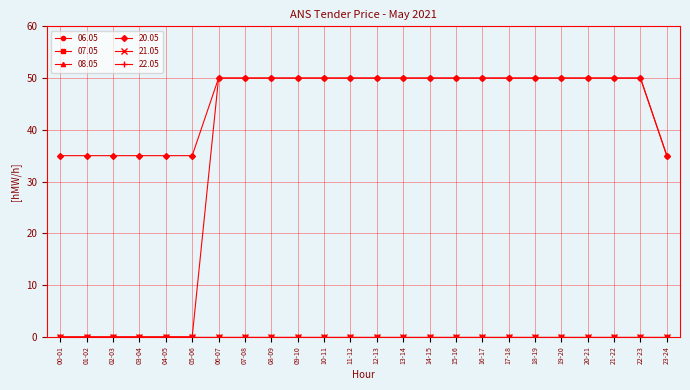

What is the label of the 10th point from the left?

09-10